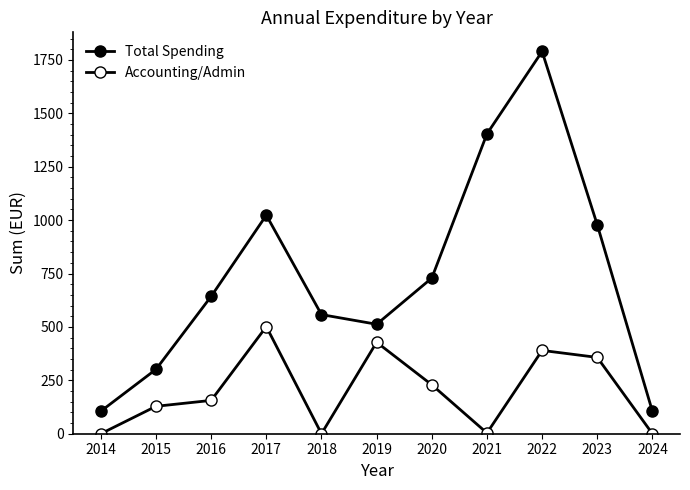

Which series has the largest total across all categories?

Total Spending